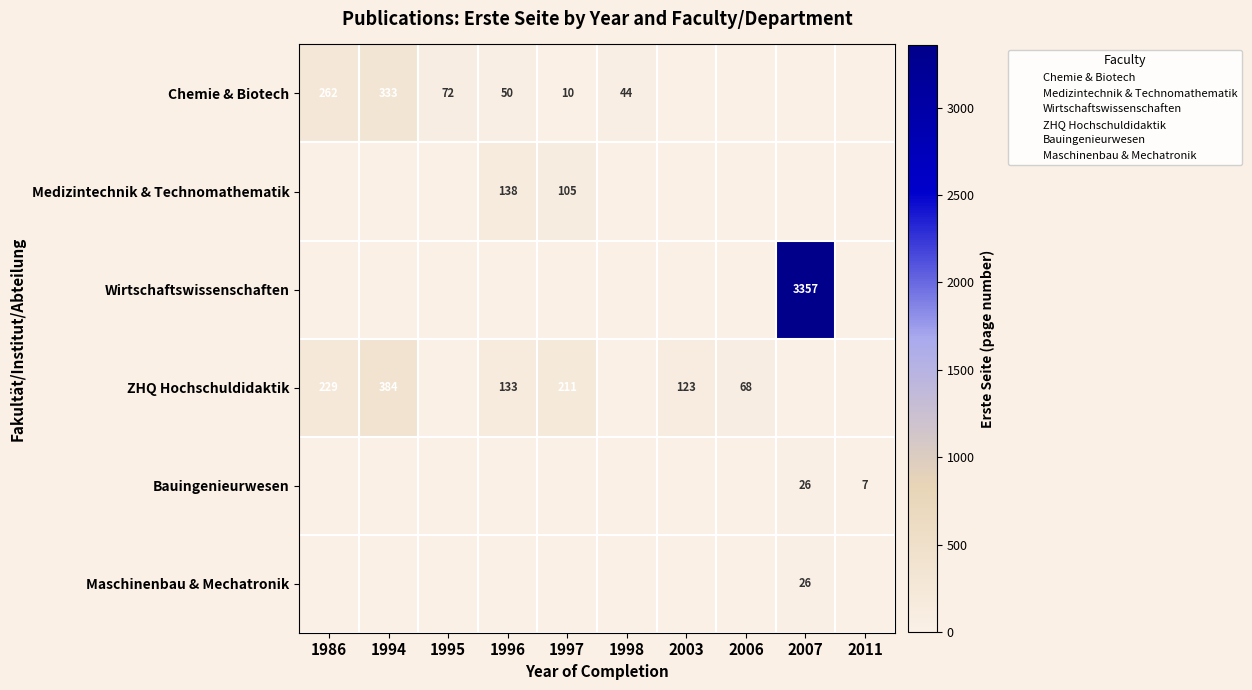

The value of Medizintechnik & Technomathematik at 2007 is 0. True or false?

True